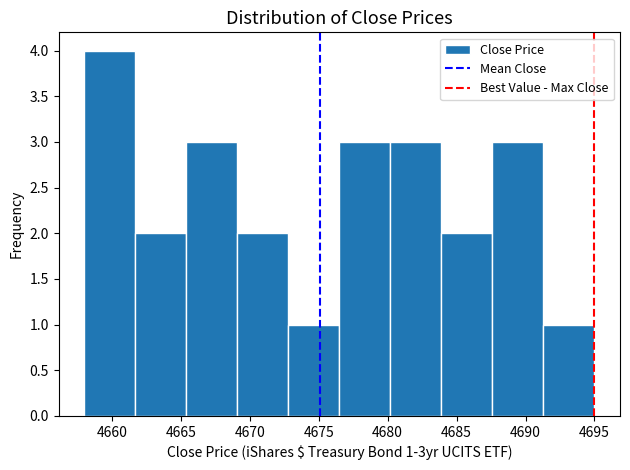

Over which range of the x-axis is the bar tallest?

4658.0 to 4661.7